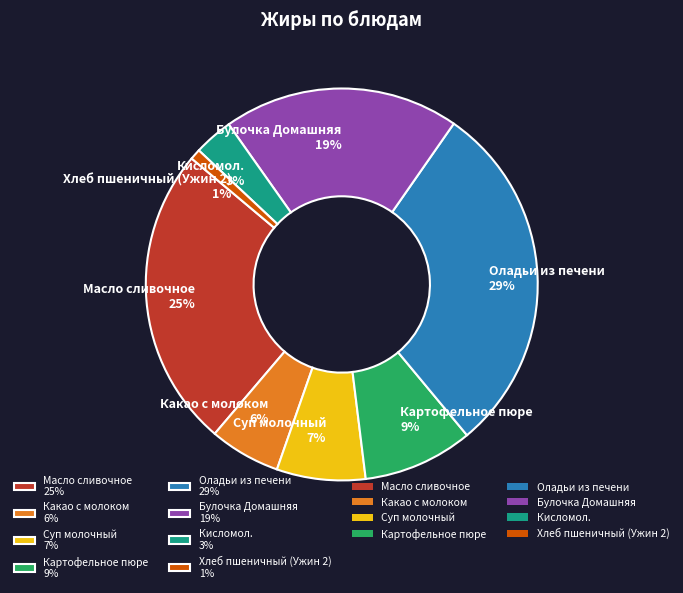

What is the smallest slice in the pie chart?

Хлеб пшеничный (Ужин 2)